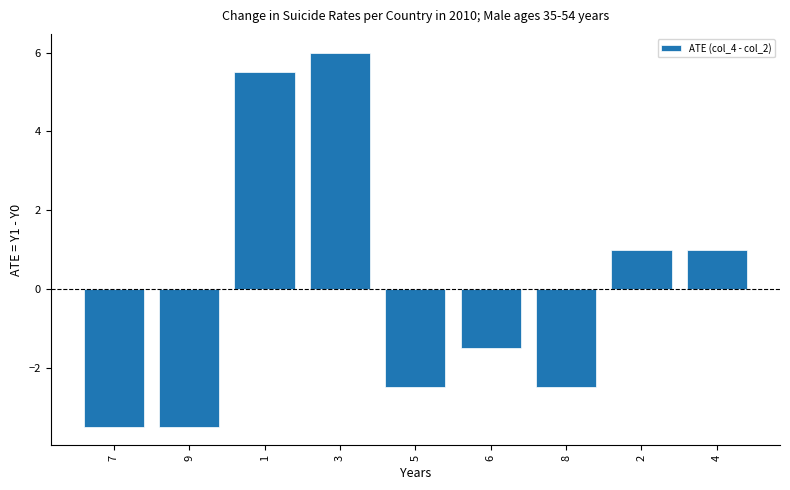

What is the maximum value shown in the chart?

6.0